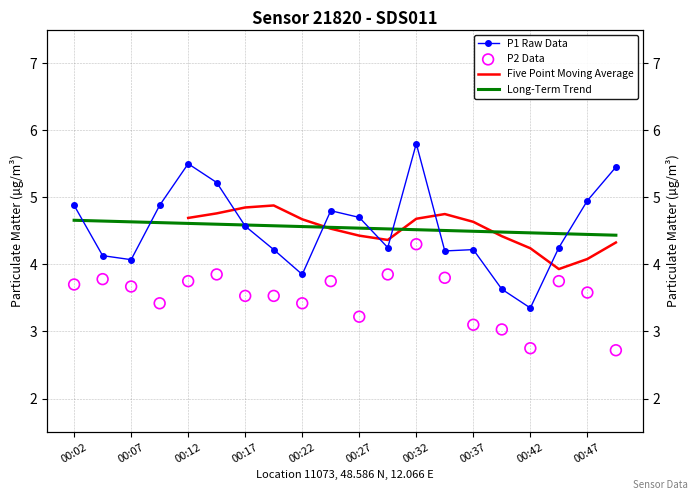

Is the value of Five Point Moving Average at 10 greater than the value of P2 Data at 13?

Yes